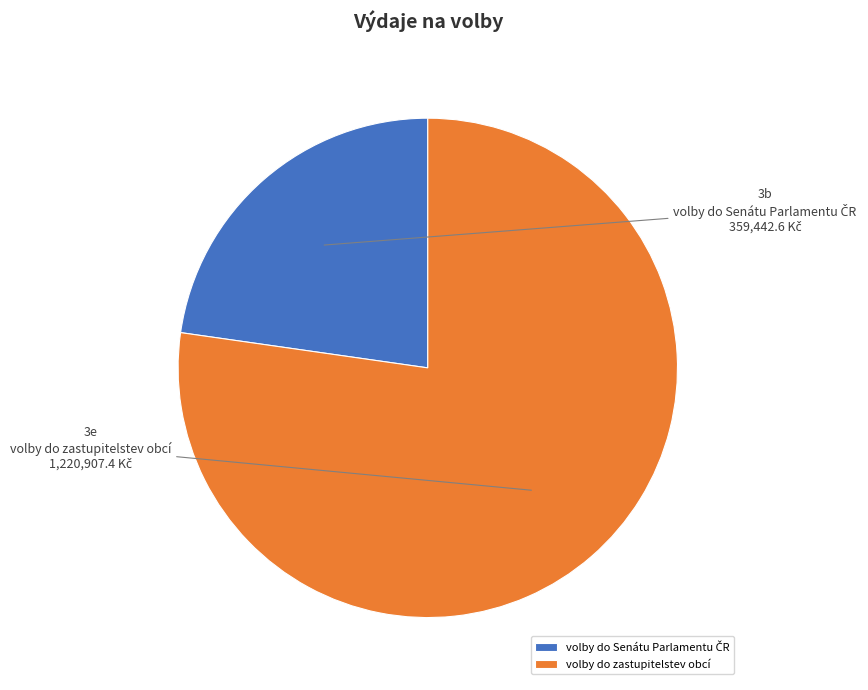

True or false: volby do zastupitelstev obcí accounts for 77% of the total.

True